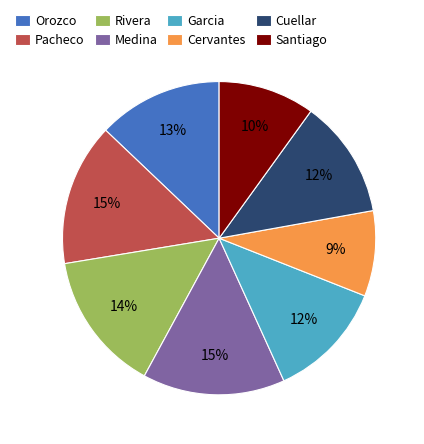

Is Cuellar the majority of the pie?

No